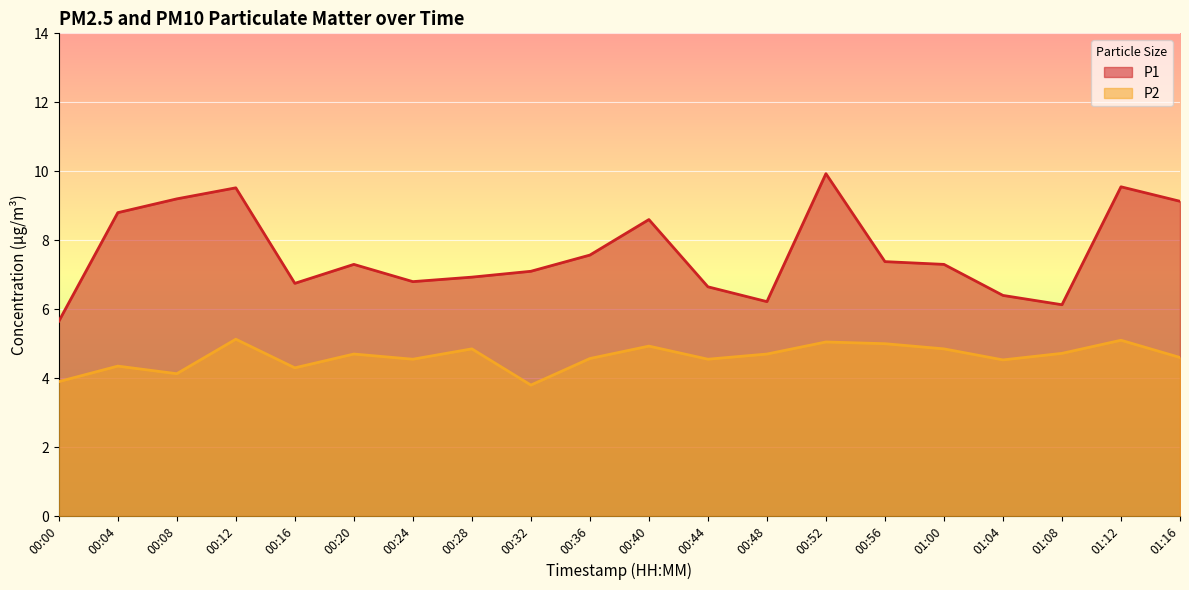

Which series has the largest total across all categories?

P1